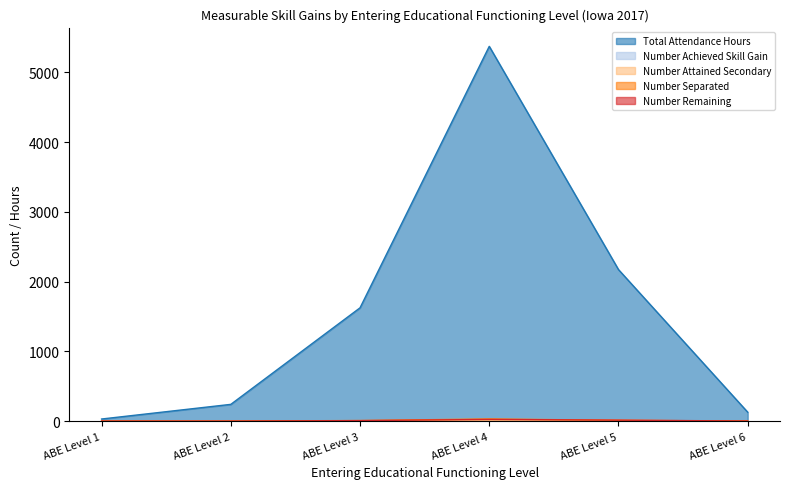

The value of Number Separated at ABE Level 6 is 2. True or false?

False